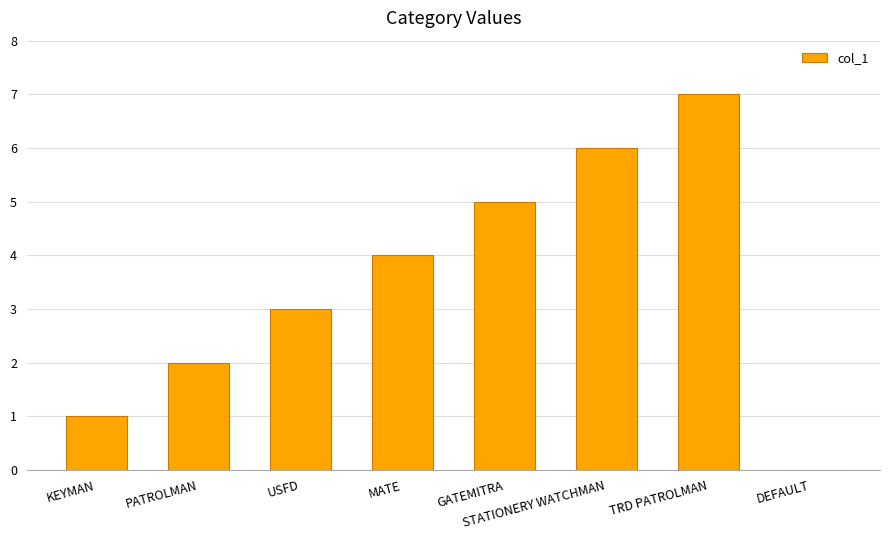

Which has a higher value, TRD PATROLMAN or KEYMAN?

TRD PATROLMAN